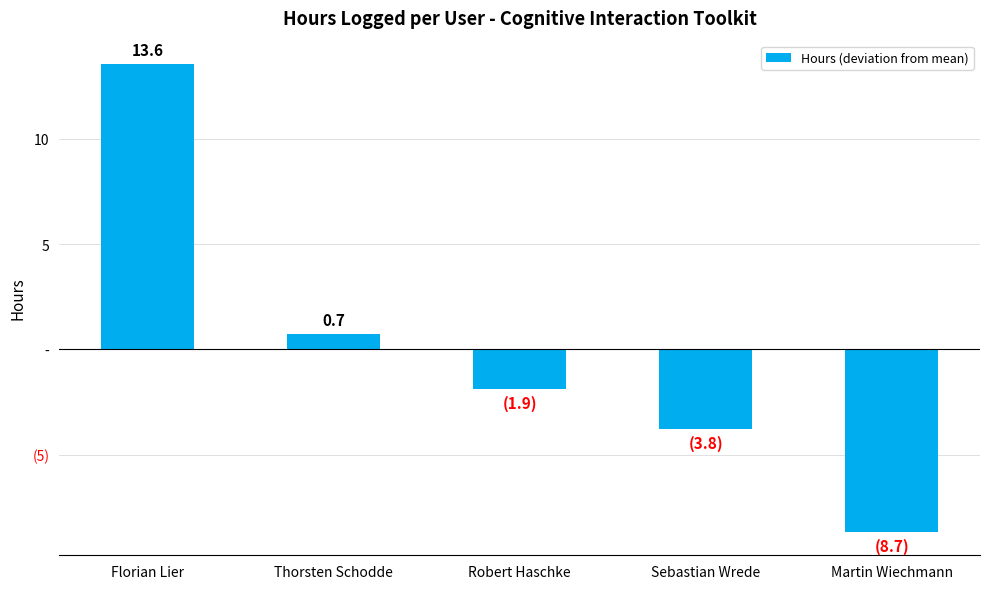

What is the maximum value shown in the chart?

13.6